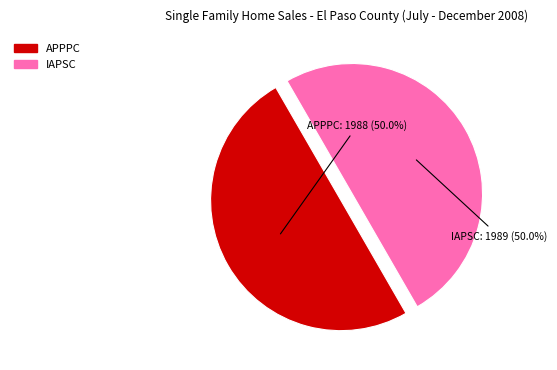

The APPPC slice represents 39% of the pie. True or false?

False